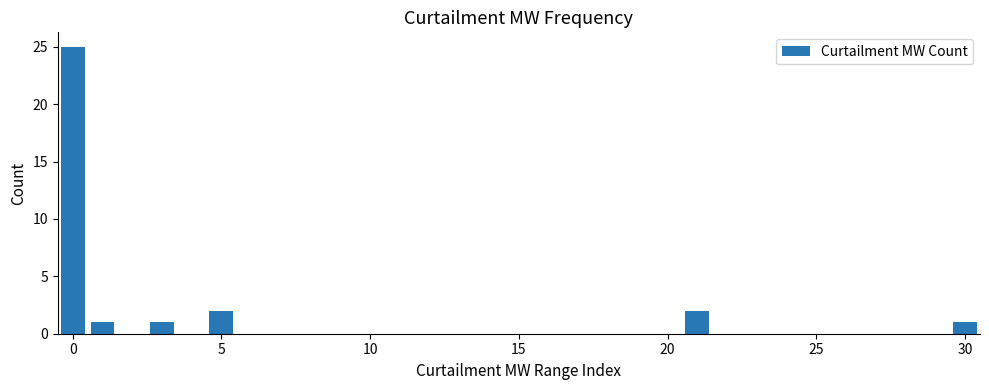

What is the sum of all values?

32